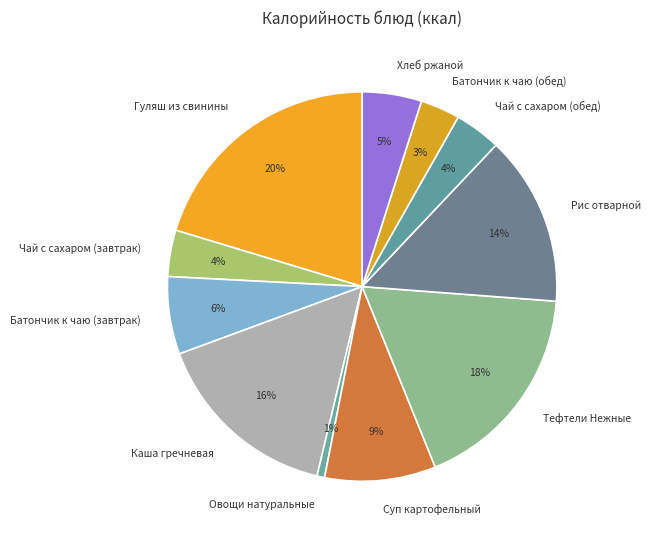

Do Рис отварной and Чай с сахаром (обед) together represent more than half of the pie?

No